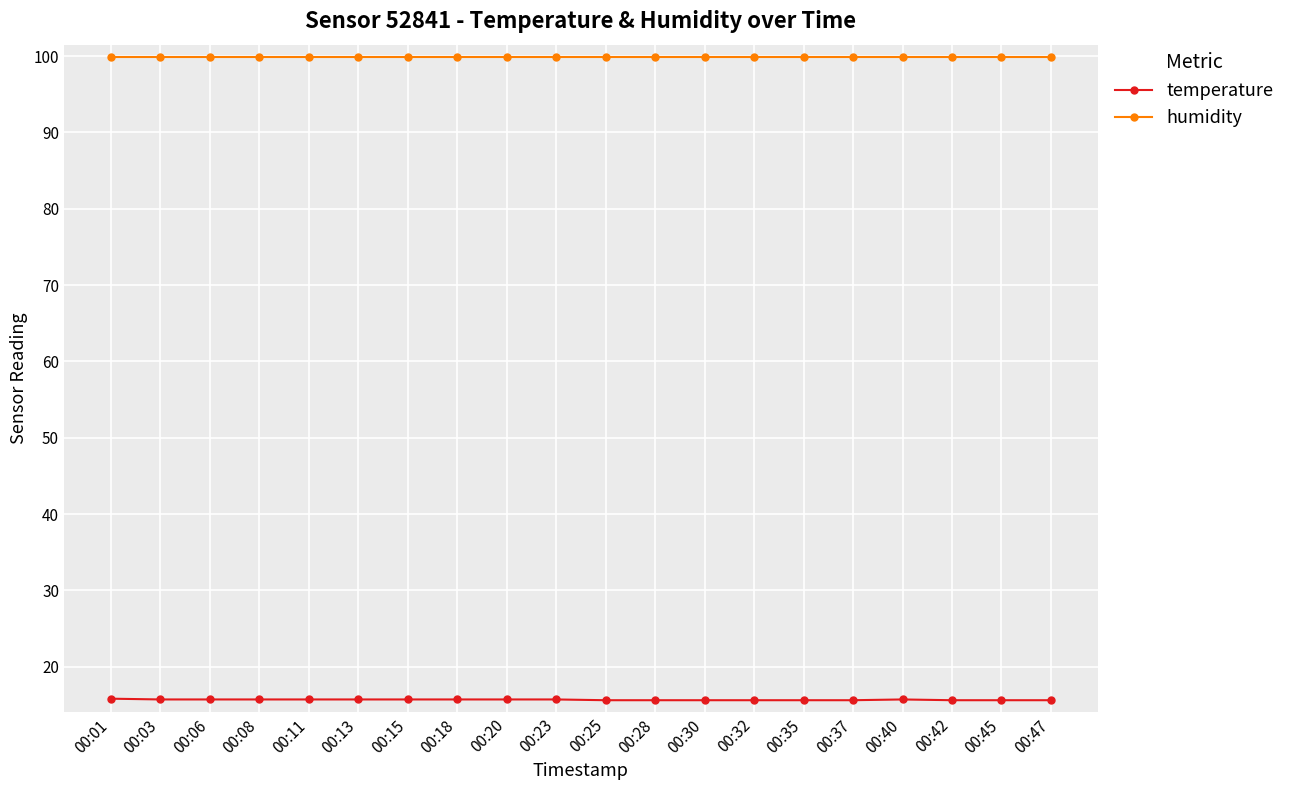

What is the smallest value displayed?

15.6